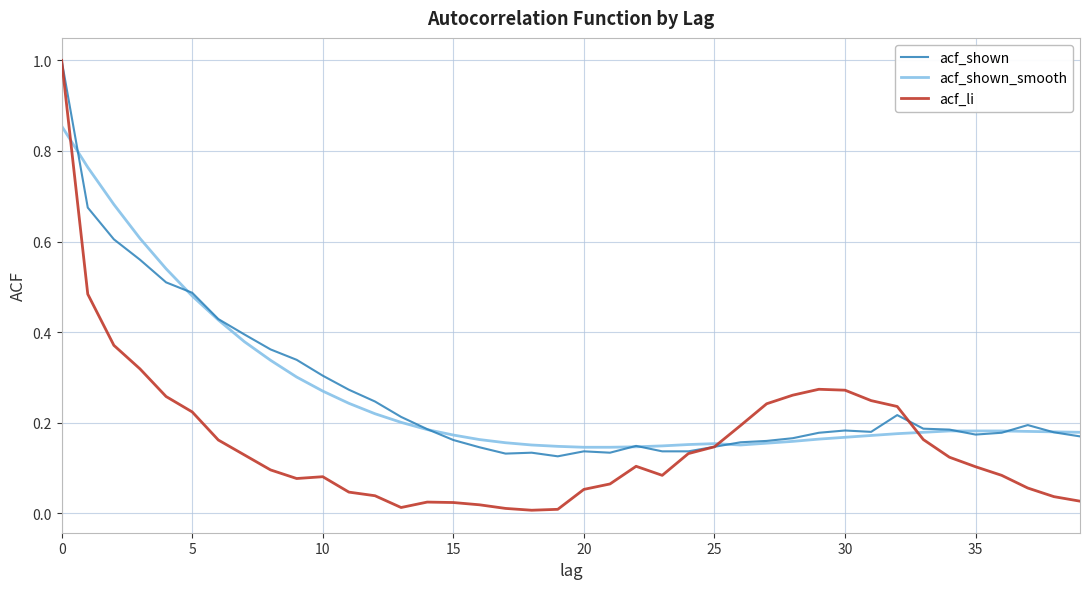

What is the difference between the maximum and second lowest values in the acf_shown_smooth series?

0.7